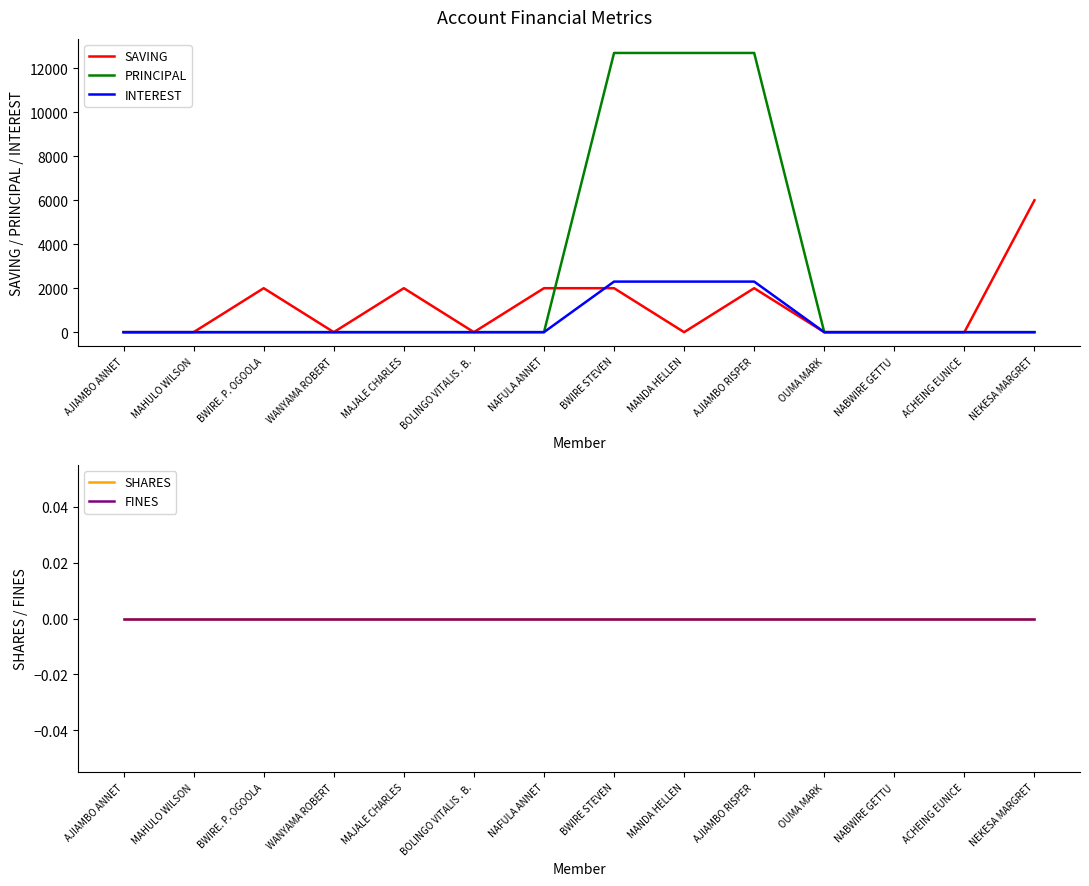

Which label corresponds to the largest value in the chart?

BWIRE STEVEN